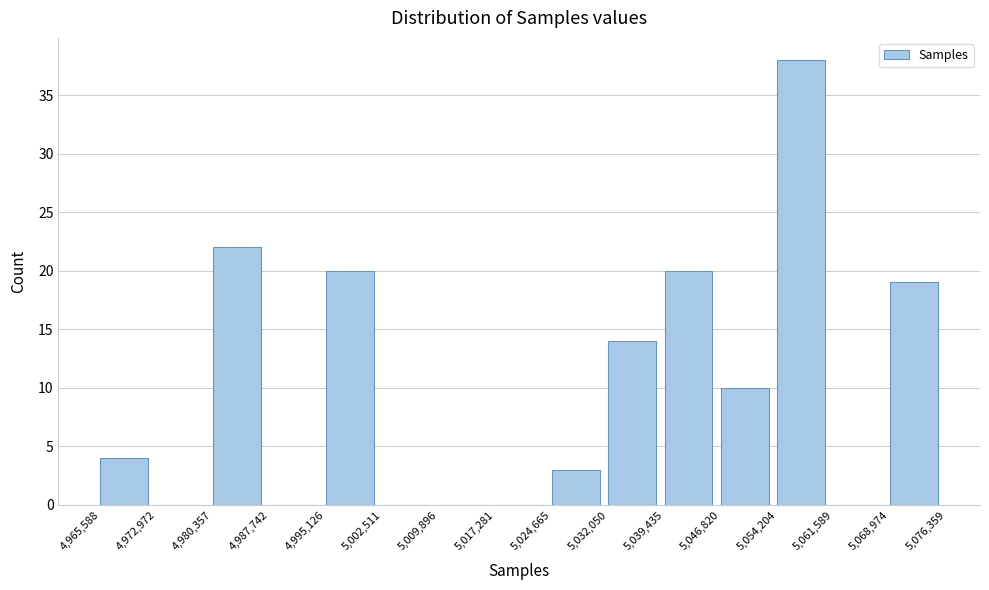

Which range on the x-axis has the tallest bar?

5,054,204 to 5,061,589